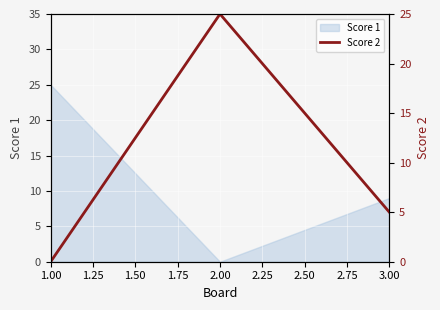

What is the highest value of the Score 1 series?

25